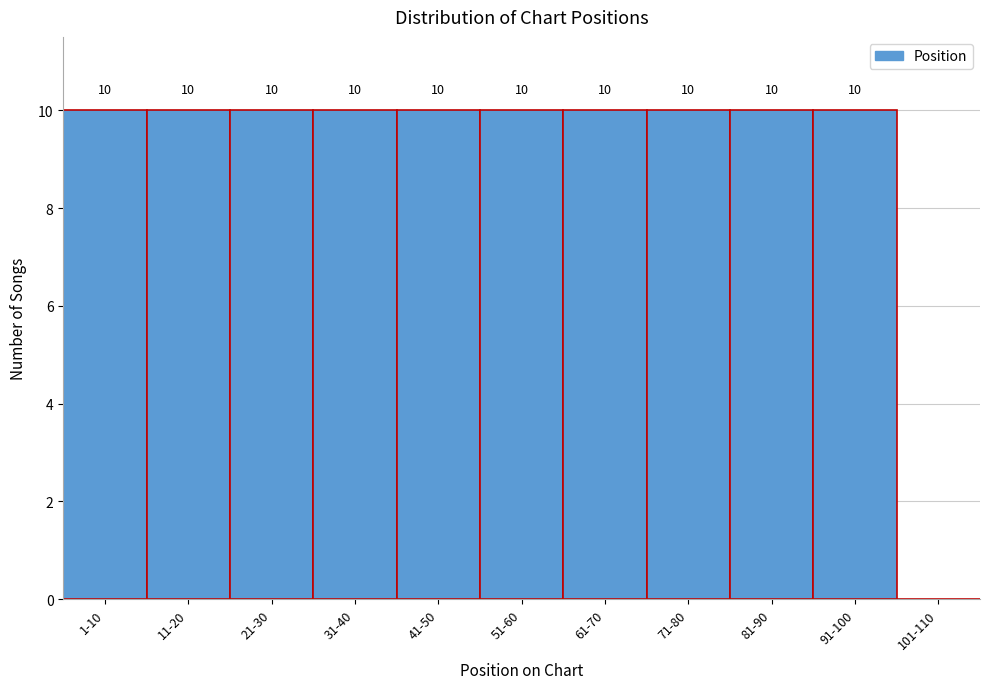

Reading right to left, list all the values displayed in this chart.

101-110=0	91-100=10	81-90=10	71-80=10	61-70=10	51-60=10	41-50=10	31-40=10	21-30=10	11-20=10	1-10=10